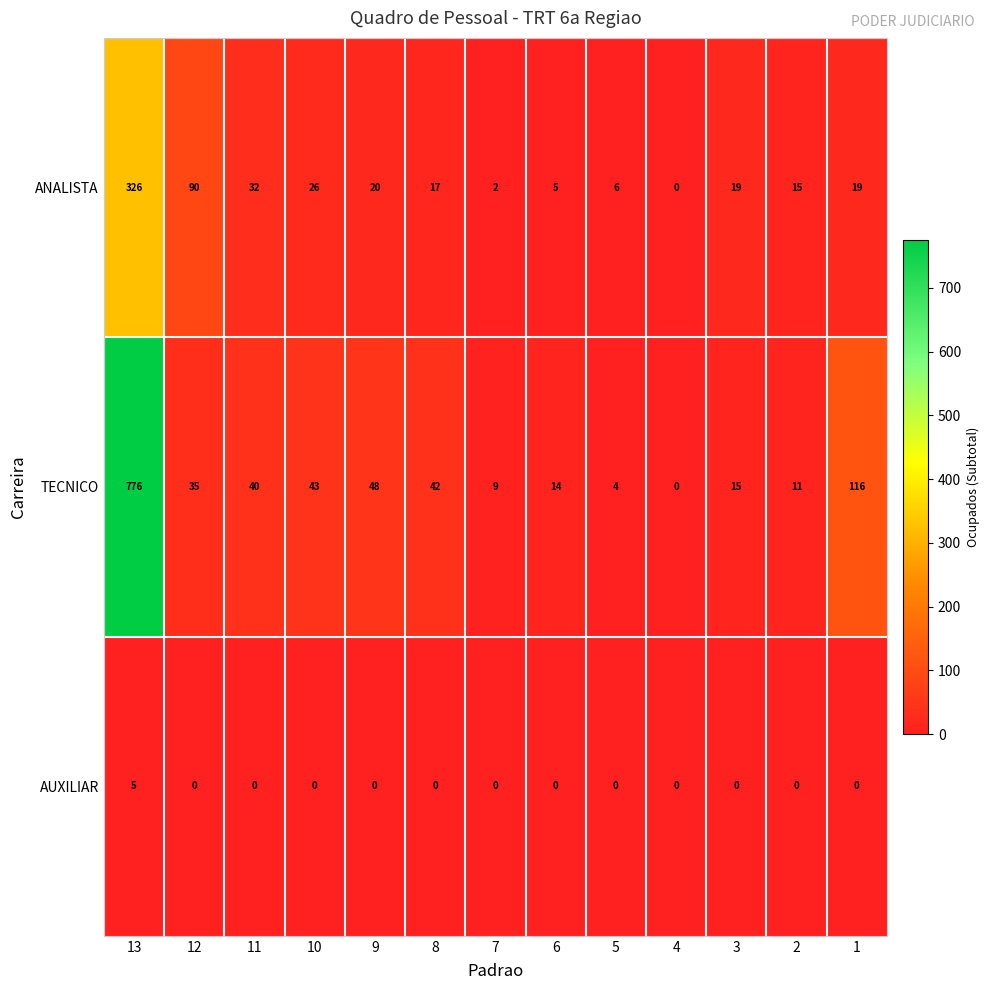

At which category does the chart reach its peak across all series?

13